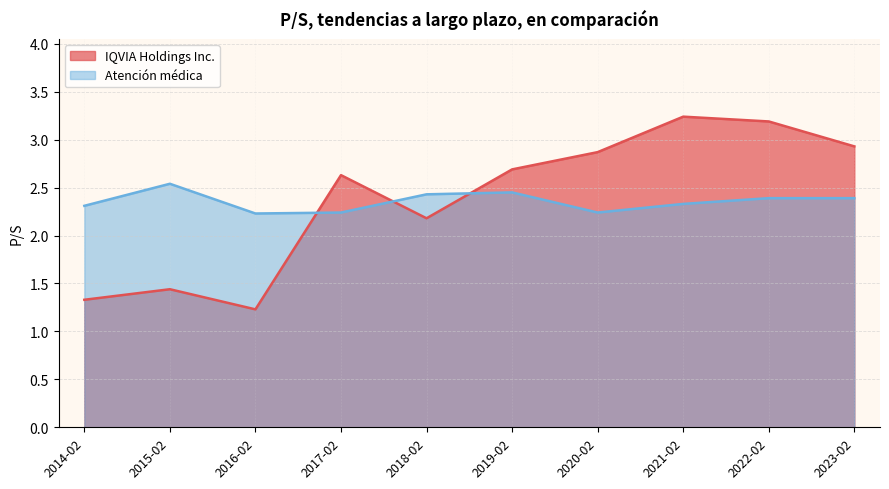

In Atención médica, how many points are higher than both neighbors (excluding endpoints)?

2